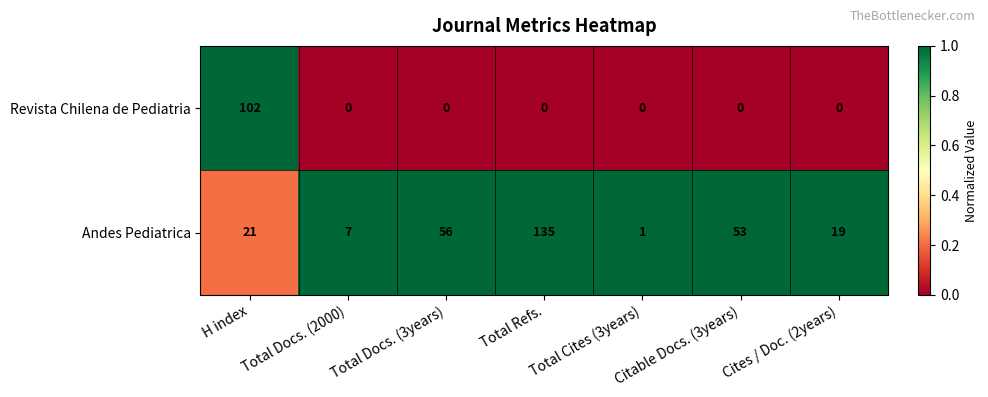

The Andes Pediatrica series shows 12 at H index. True or false?

False